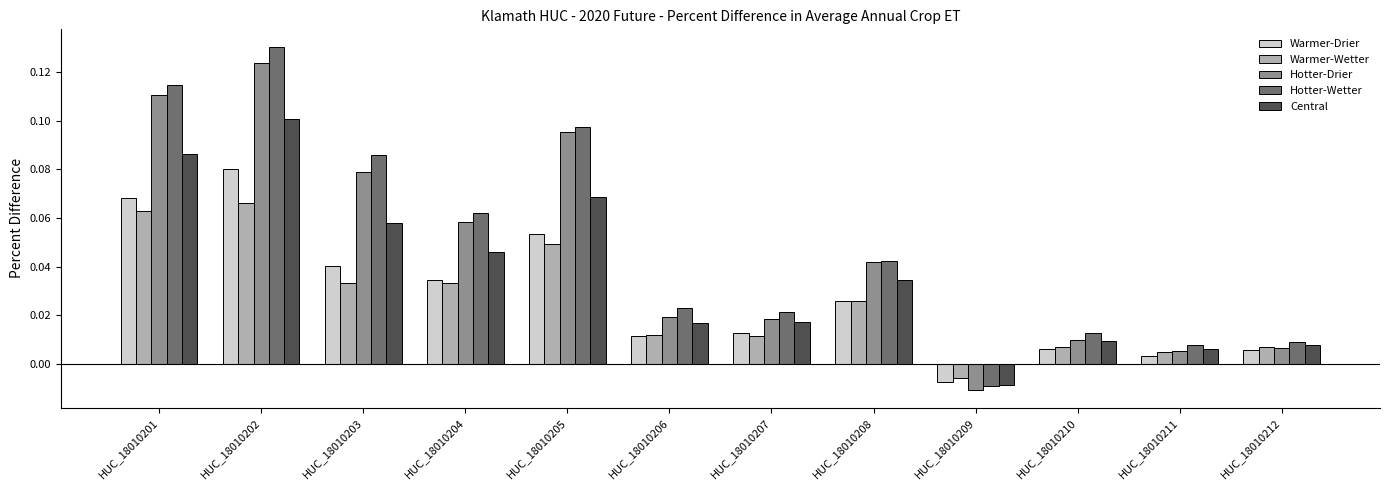

Is it true that Central equals 0.1 at HUC_18010208?

False